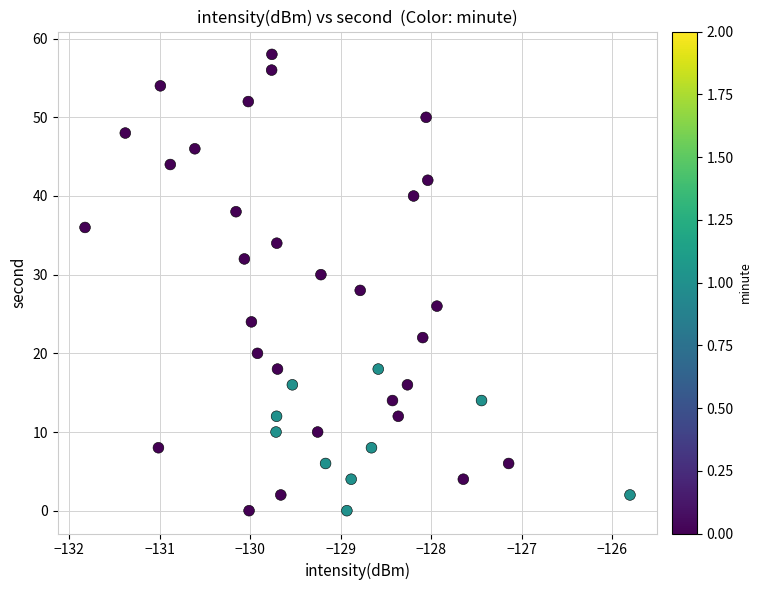

What is the range of Y values (max minus min)?

58